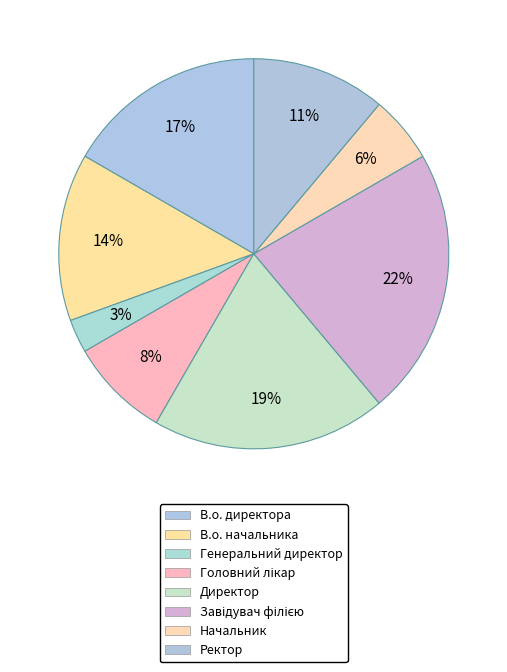

Is there any slice that represents more than half of the pie?

No